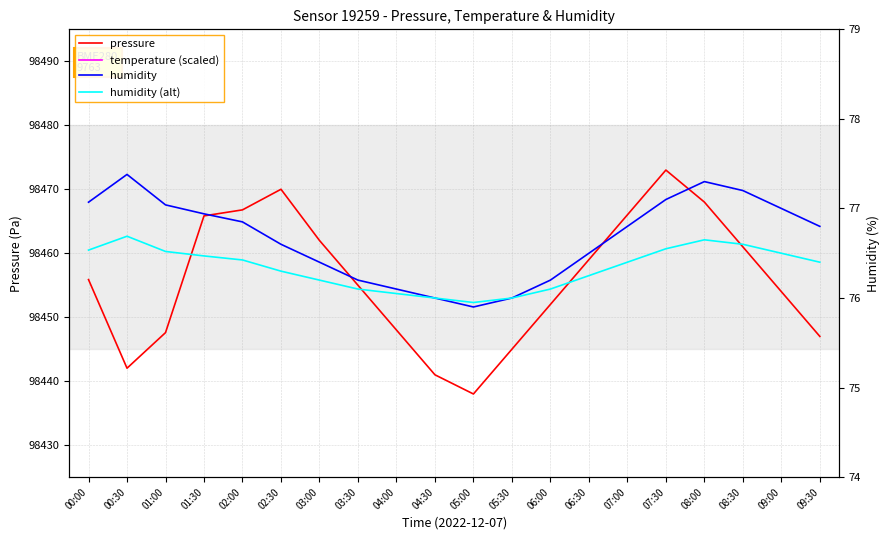

Is it true that pressure equals 98462.0 at 03:00?

True